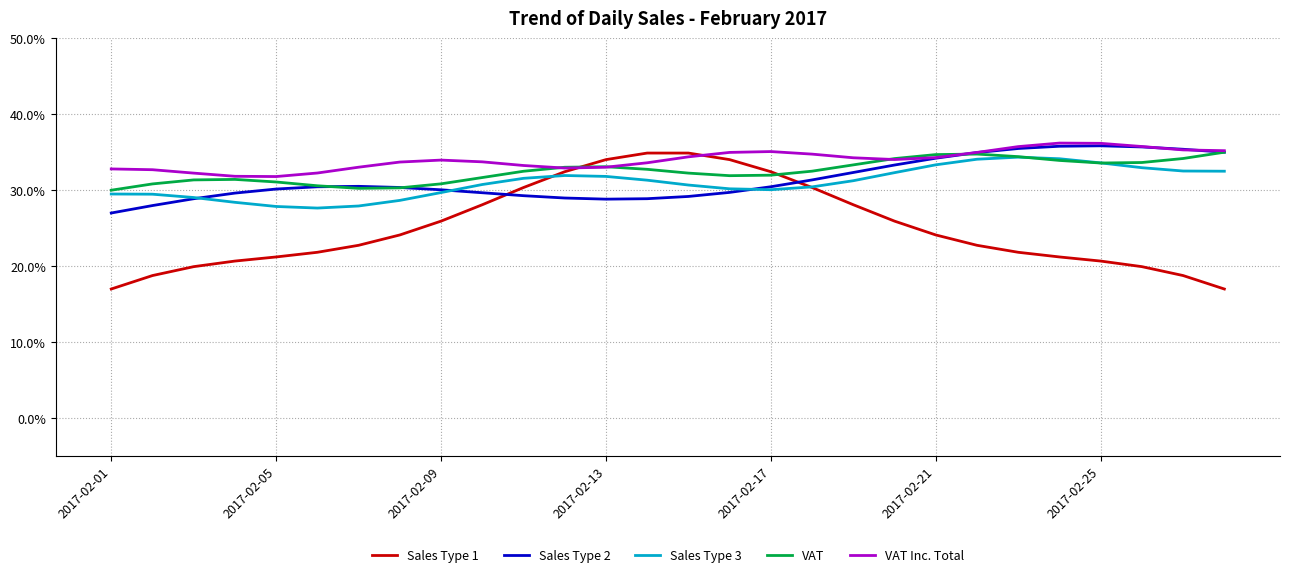

How many intersections are there between Sales Type 3 and Sales Type 1?

2